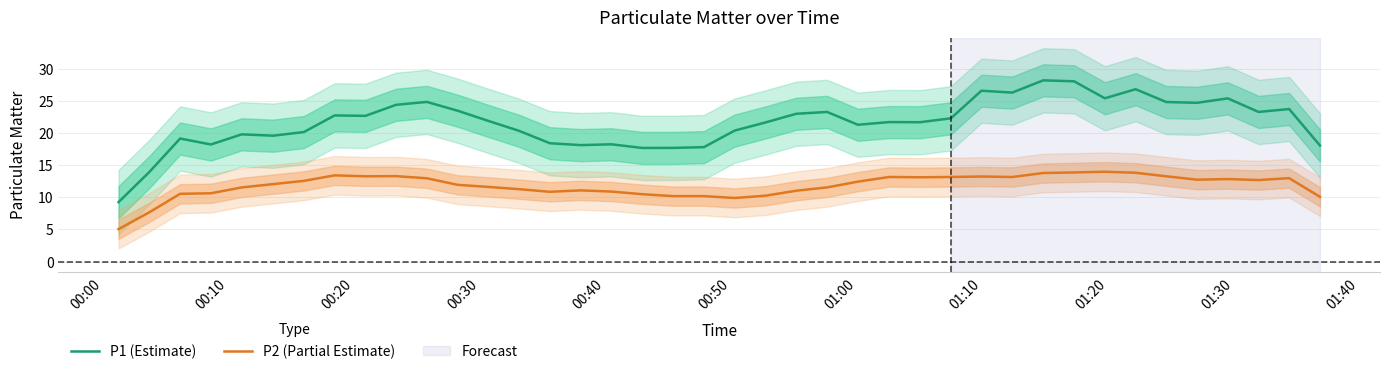

True or false: P1 (Estimate) and P2 (Partial Estimate) cross at least once.

False